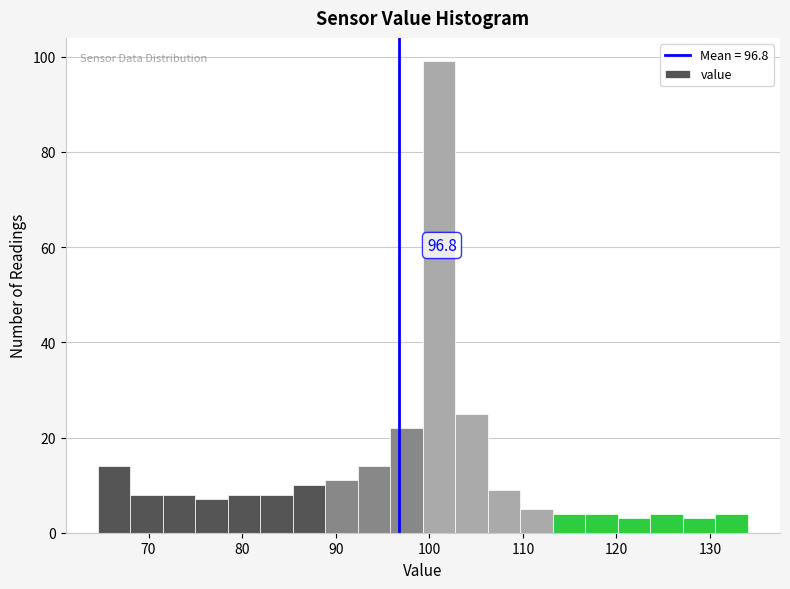

Read against the x-axis, roughly where is the centre of the tallest bar?

101